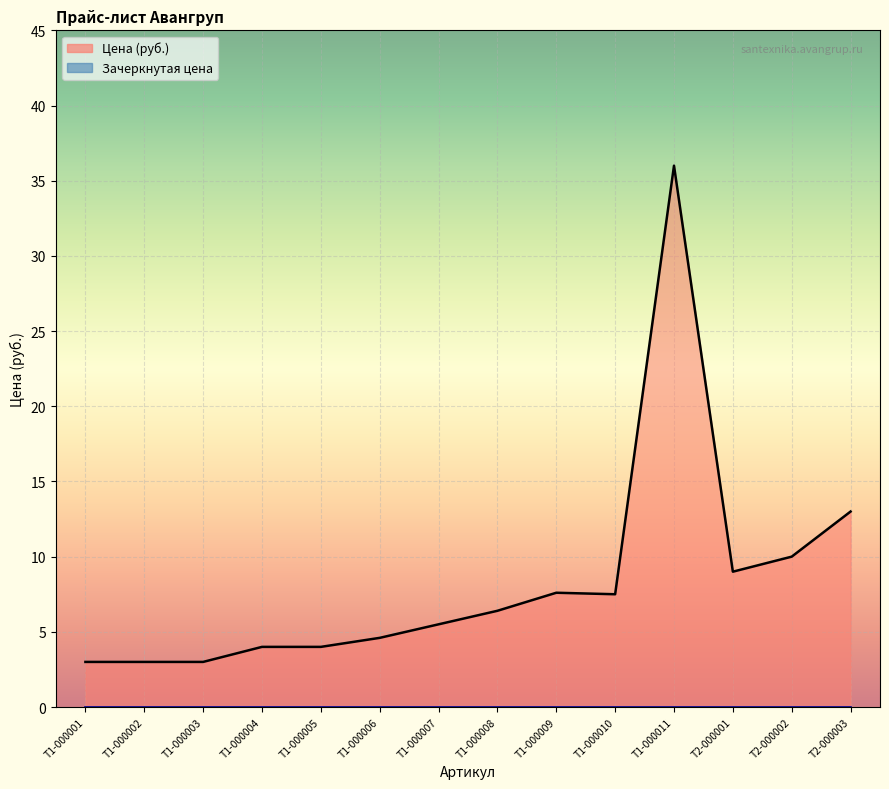

How many interior local peaks (higher than both neighbors) does the data have?

2